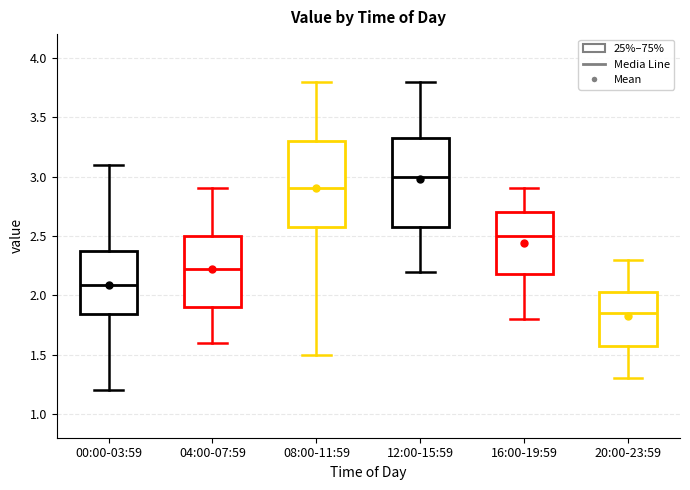

Reading left to right, transcribe this box plot: for each box, give where its median line is, the range the box spans, and where its two whiskers end, as read against the y-axis. The values are not printed on the chart, so give them approximately, as read against the axis.

00:00-03:59: median 2.10, box 1.85 to 2.35, whiskers 1.20 to 3.10
04:00-07:59: median 2.25, box 1.90 to 2.50, whiskers 1.60 to 2.90
08:00-11:59: median 2.90, box 2.60 to 3.30, whiskers 1.50 to 3.80
12:00-15:59: median 3.00, box 2.60 to 3.35, whiskers 2.20 to 3.80
16:00-19:59: median 2.50, box 2.20 to 2.70, whiskers 1.80 to 2.90
20:00-23:59: median 1.85, box 1.60 to 2.05, whiskers 1.30 to 2.30